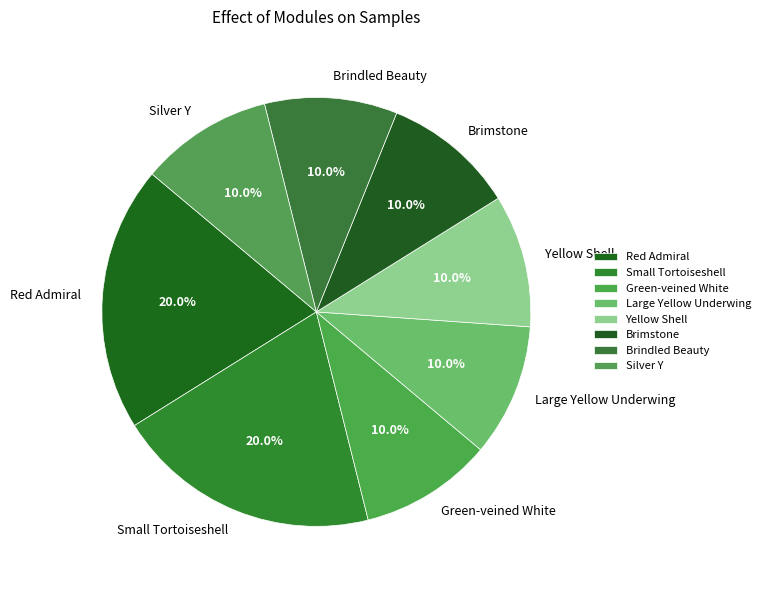

The Yellow Shell slice represents 10% of the pie. True or false?

True